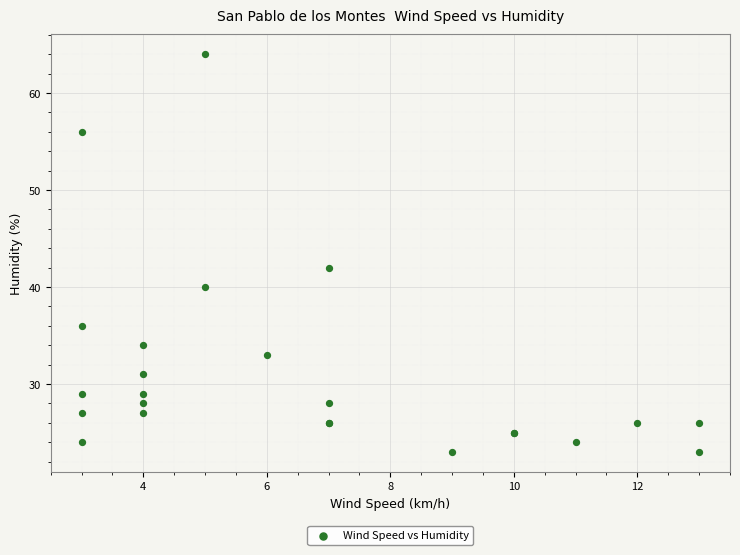

What Y value in the scatter plot is closest to 43?

42